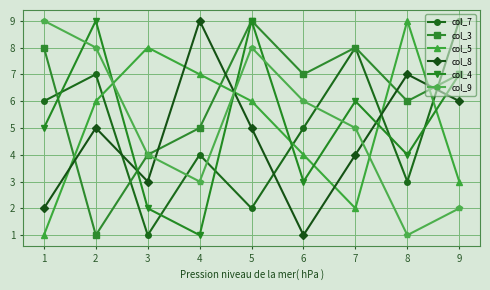

The value of col_5 at 8 is 9. True or false?

True